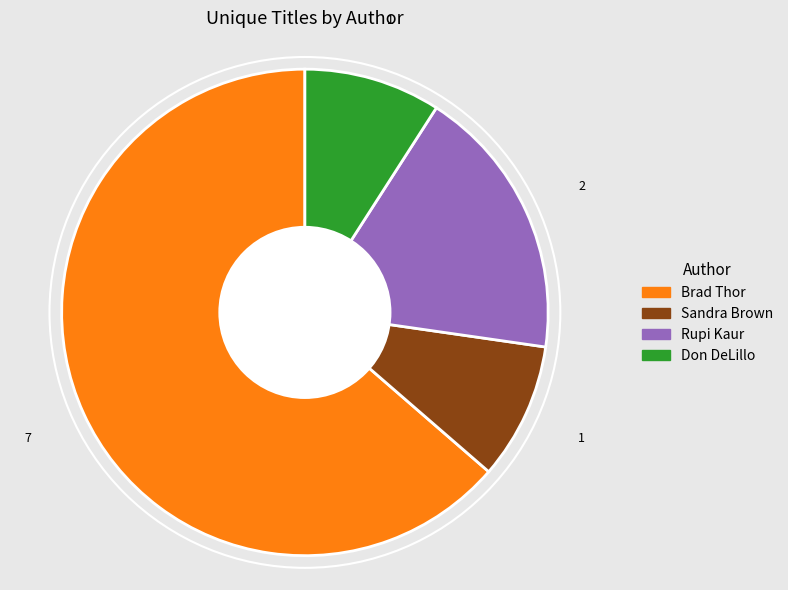

Count the number of slices in the pie.

4